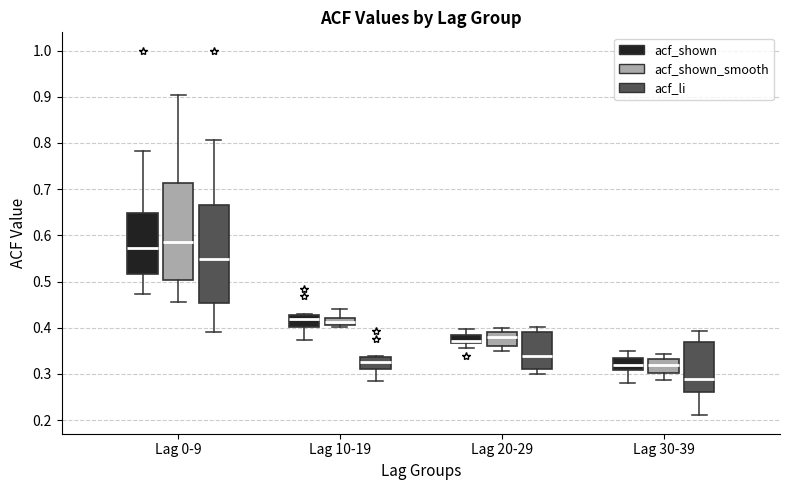

Reading left to right, transcribe this box plot: for each box, give where its median line is, the range the box spans, and where its two whiskers end, as read against the y-axis. The values are not printed on the chart, so give them approximately, as read against the axis.

Lag 0-9 (acf_shown): median 0.57, box 0.52 to 0.65, whiskers 0.47 to 0.78
Lag 0-9 (acf_shown_smooth): median 0.59, box 0.50 to 0.71, whiskers 0.46 to 0.90
Lag 0-9 (acf_li): median 0.55, box 0.45 to 0.66, whiskers 0.39 to 0.81
Lag 10-19 (acf_shown): median 0.42, box 0.40 to 0.43, whiskers 0.37 to 0.43
Lag 10-19 (acf_shown_smooth): median 0.41 (inside the box), box 0.41 to 0.42, whiskers 0.40 to 0.44
Lag 10-19 (acf_li): median 0.33, box 0.31 to 0.34, whiskers 0.28 to 0.34
Lag 20-29 (acf_shown): median 0.37 (just above the box's lower edge), box 0.37 to 0.38, whiskers 0.36 to 0.40
Lag 20-29 (acf_shown_smooth): median 0.38, box 0.36 to 0.39, whiskers 0.35 to 0.40
Lag 20-29 (acf_li): median 0.34, box 0.31 to 0.39, whiskers 0.30 to 0.40
Lag 30-39 (acf_shown): median 0.32, box 0.31 to 0.33, whiskers 0.28 to 0.35
Lag 30-39 (acf_shown_smooth): median 0.32, box 0.30 to 0.33, whiskers 0.29 to 0.34
Lag 30-39 (acf_li): median 0.29, box 0.26 to 0.37, whiskers 0.21 to 0.39